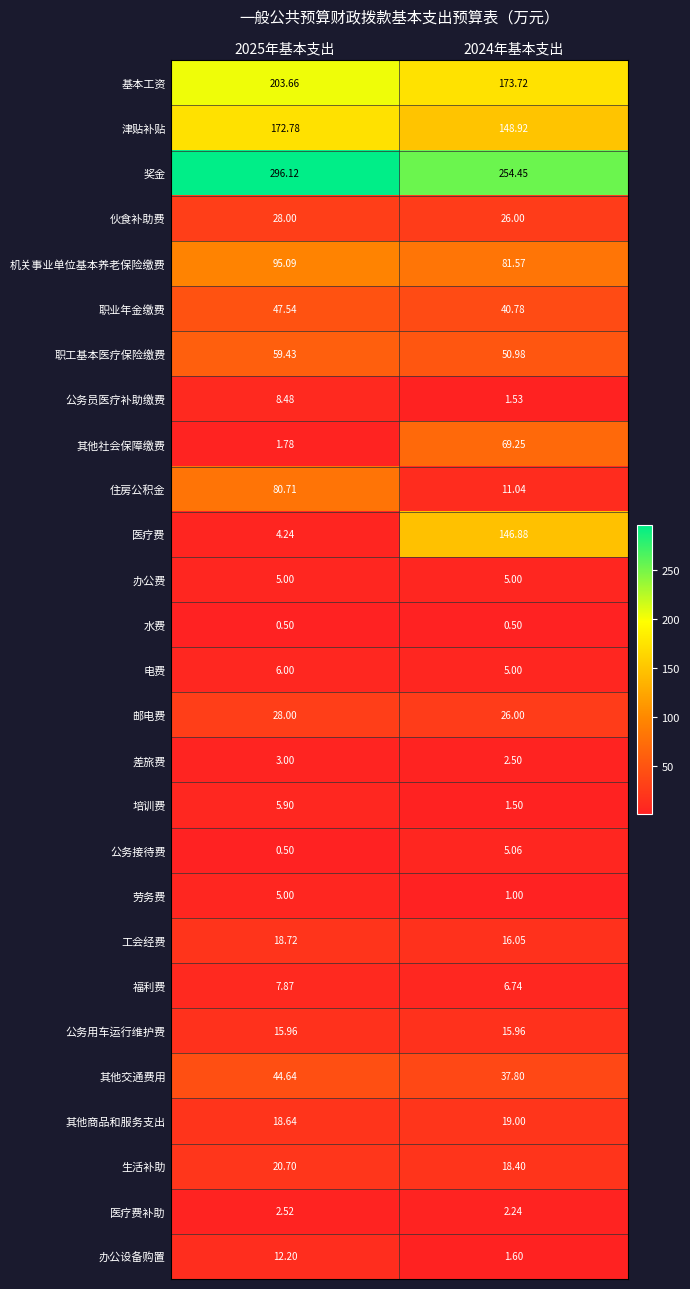

Which series has the largest range (max minus min)?

医疗费